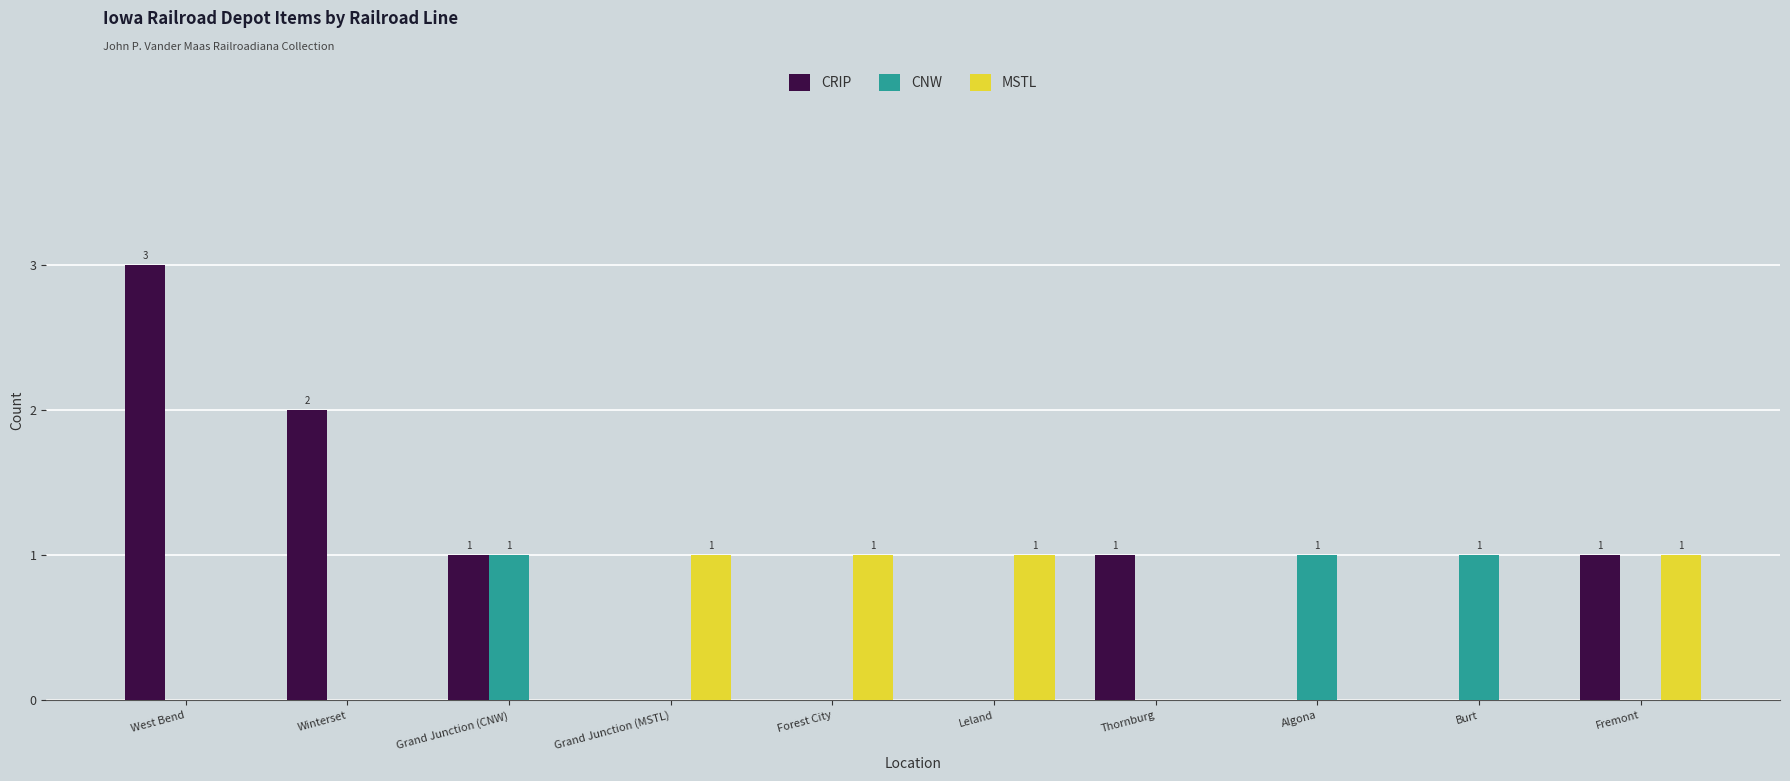

Which series has the widest spread of values?

CRIP